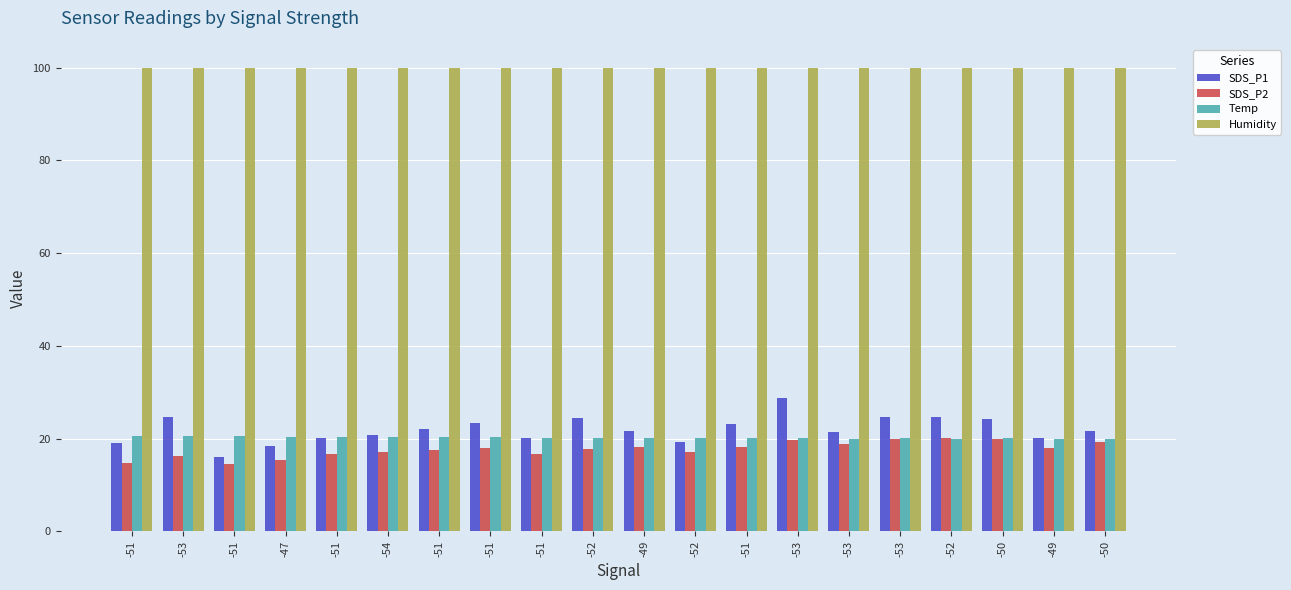

What is the label of the 9th bar from the left?

-51